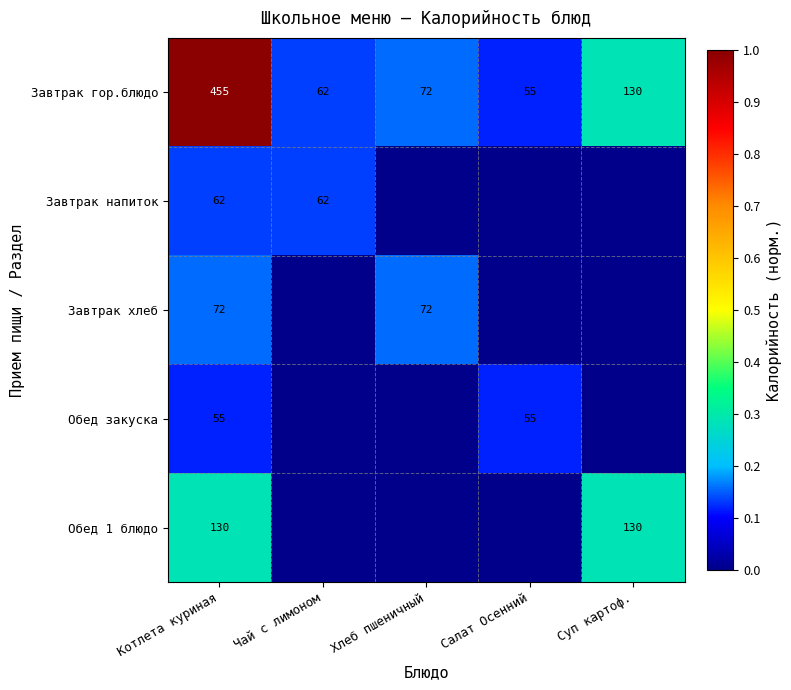

The value of Обед закуска at Салат Осенний is 55. True or false?

True